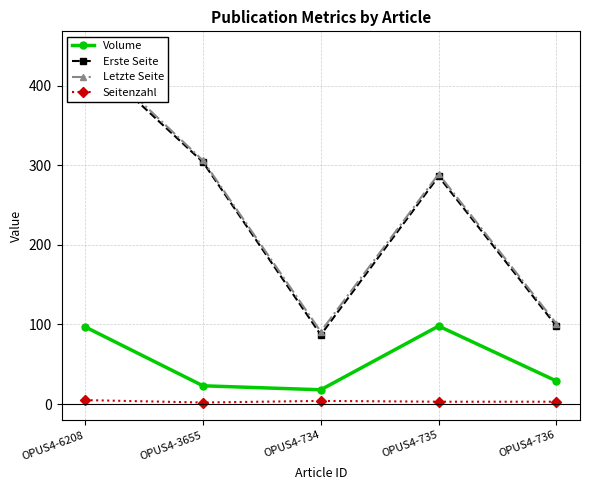

Which series has the largest total across all categories?

Letzte Seite